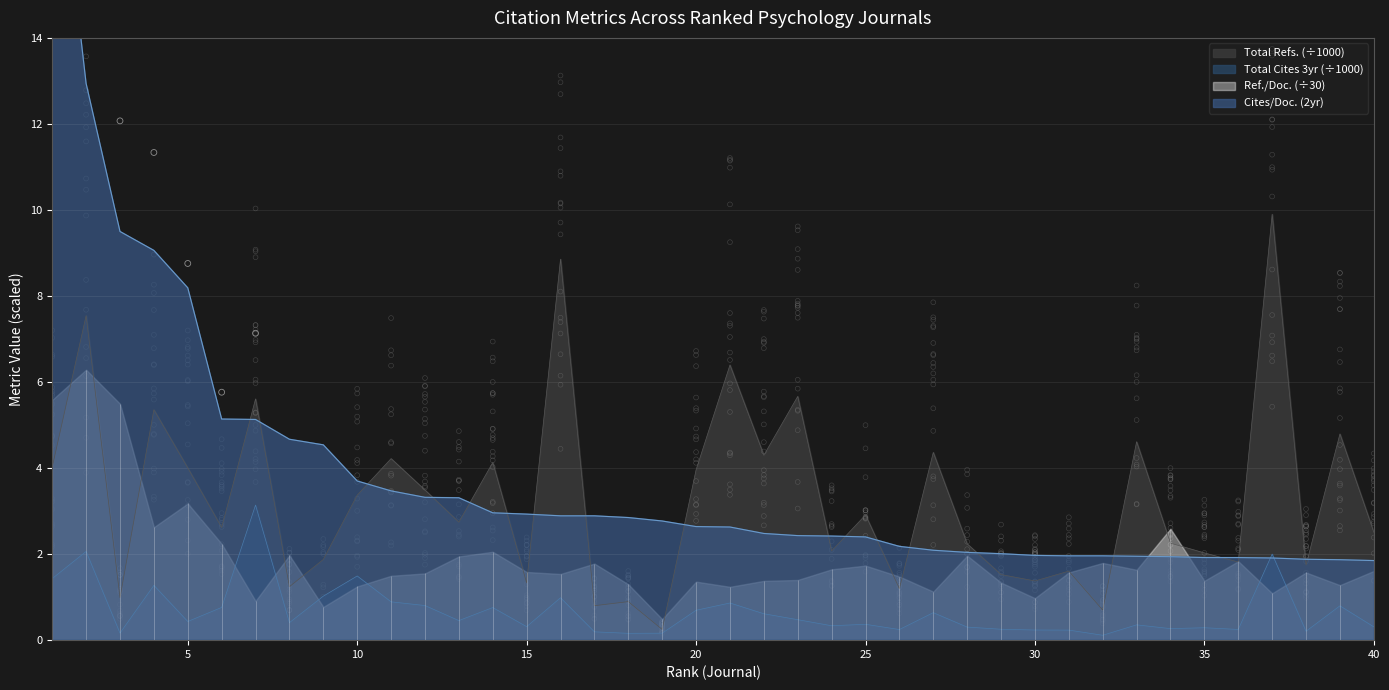

Is the value of Total Refs. at 25 greater than the value of Total Cites (3years) at 16?

Yes